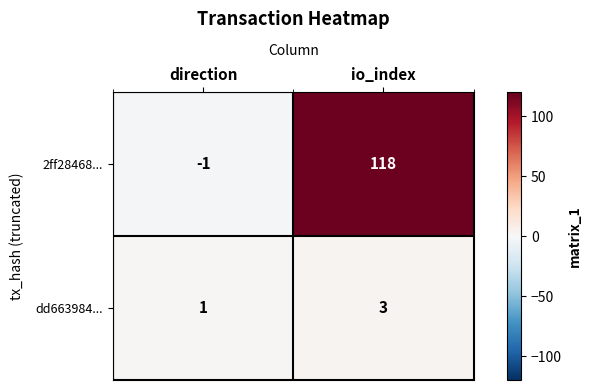

What is the approximate value of dd663984... at io_index?

3